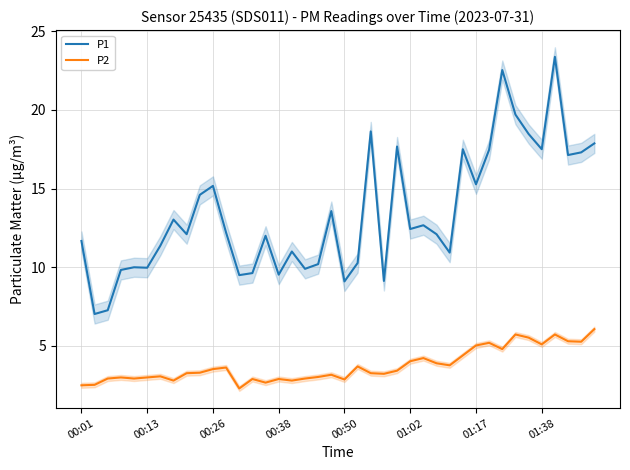

What is the minimum value for P2?

2.3